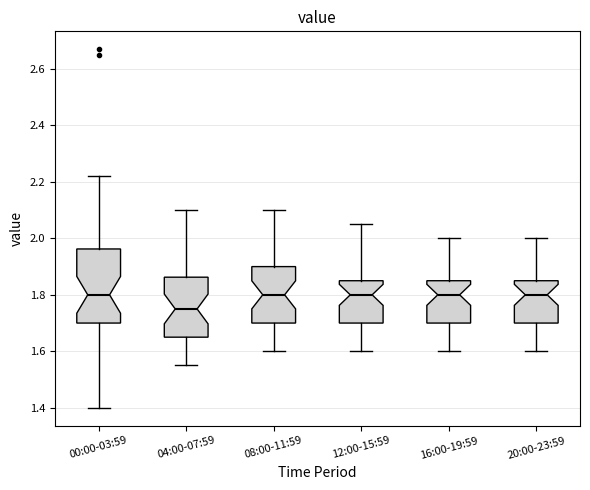

Reading left to right, transcribe this box plot: for each box, give where its median line is, the range the box spans, and where its two whiskers end, as read against the y-axis. The values are not printed on the chart, so give them approximately, as read against the axis.

00:00-03:59: median 1.80, box 1.70 to 1.96, whiskers 1.40 to 2.22
04:00-07:59: median 1.76, box 1.66 to 1.86, whiskers 1.56 to 2.10
08:00-11:59: median 1.80, box 1.70 to 1.90, whiskers 1.60 to 2.10
12:00-15:59: median 1.80, box 1.70 to 1.86, whiskers 1.60 to 2.06
16:00-19:59: median 1.80, box 1.70 to 1.86, whiskers 1.60 to 2.00
20:00-23:59: median 1.80, box 1.70 to 1.86, whiskers 1.60 to 2.00